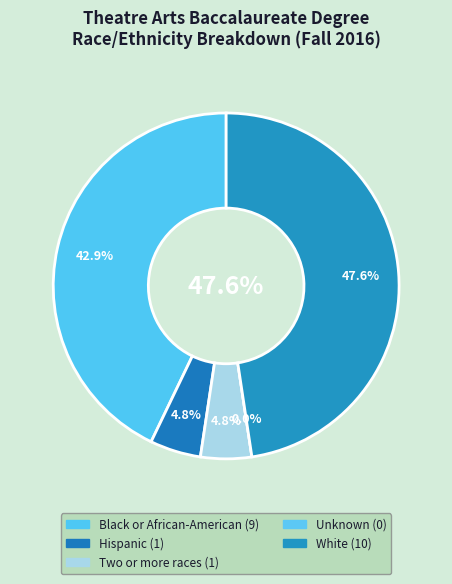

Does Hispanic account for over 50% of the chart?

No